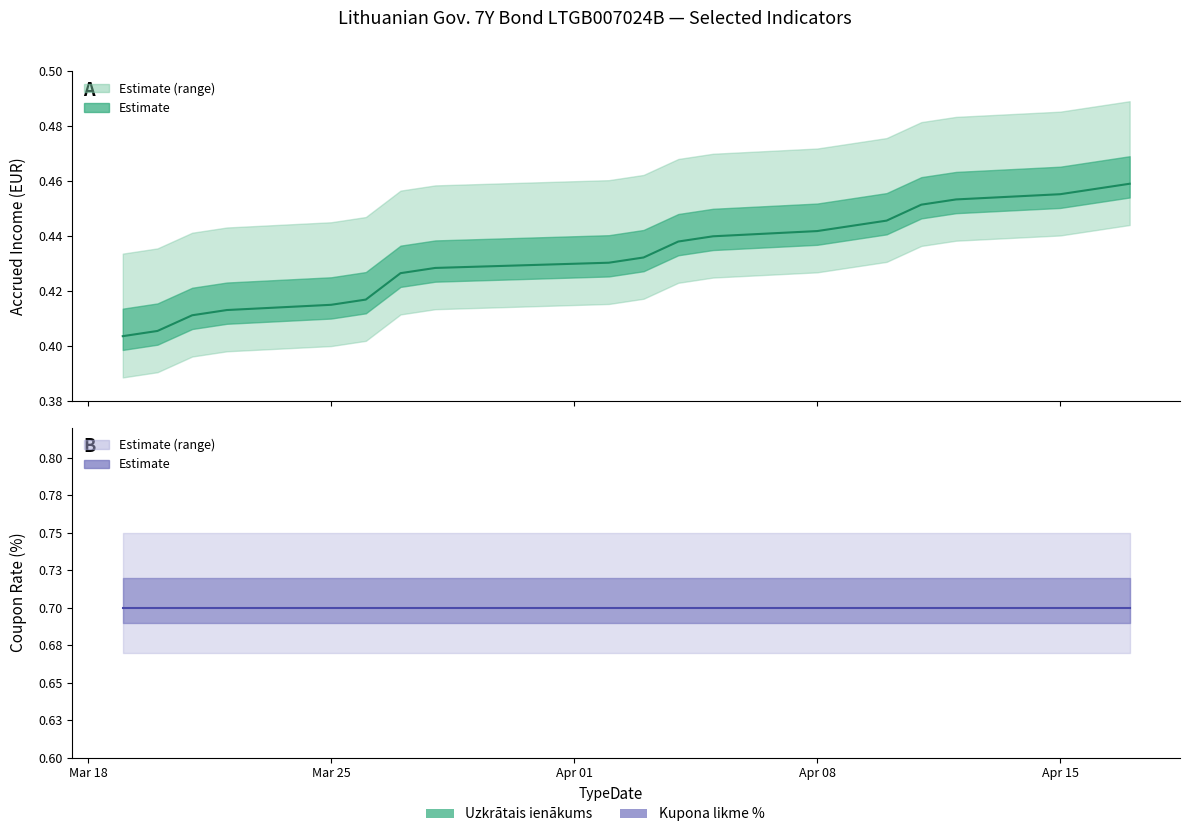

Rank the categories by value from highest to lowest.

2024-04-17, 2024-04-16, 2024-04-15, 2024-04-12, 2024-04-11, 2024-04-10, 2024-04-09, 2024-04-08, 2024-04-05, 2024-04-04, 2024-04-03, 2024-04-02, 2024-03-28, 2024-03-27, 2024-03-26, 2024-03-25, 2024-03-22, 2024-03-21, 2024-03-20, 2024-03-19